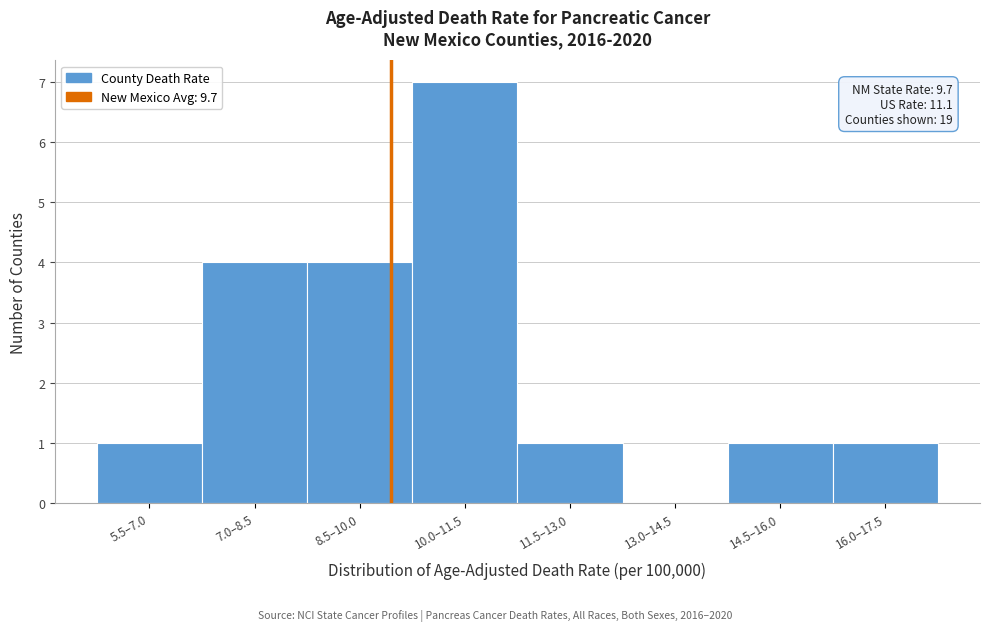

Reading right to left, transcribe all the data shown in this chart.

16.0–17.5=1	14.5–16.0=1	13.0–14.5=0	11.5–13.0=1	10.0–11.5=7	8.5–10.0=4	7.0–8.5=4	5.5–7.0=1